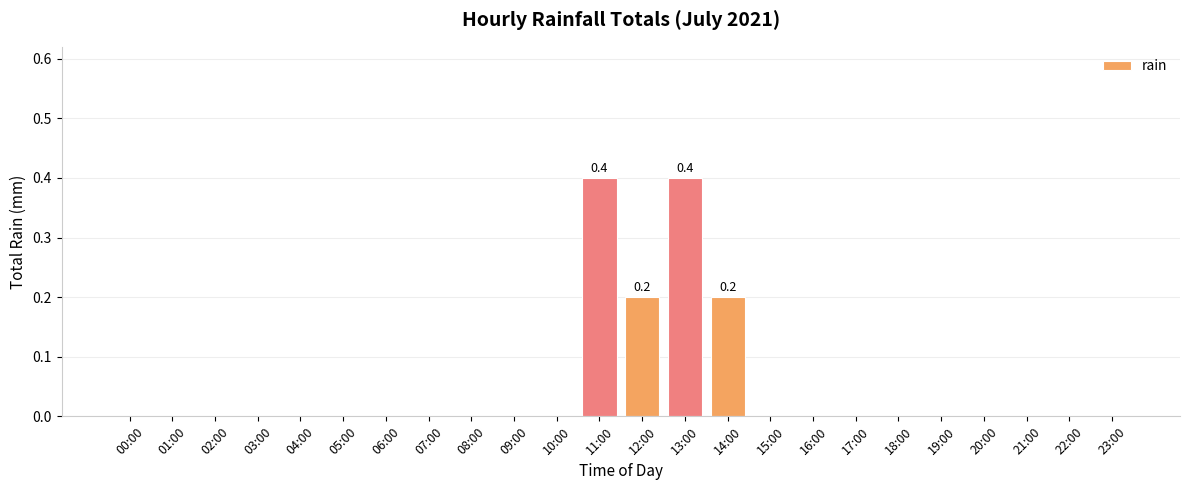

What is the maximum value shown in the chart?

0.4